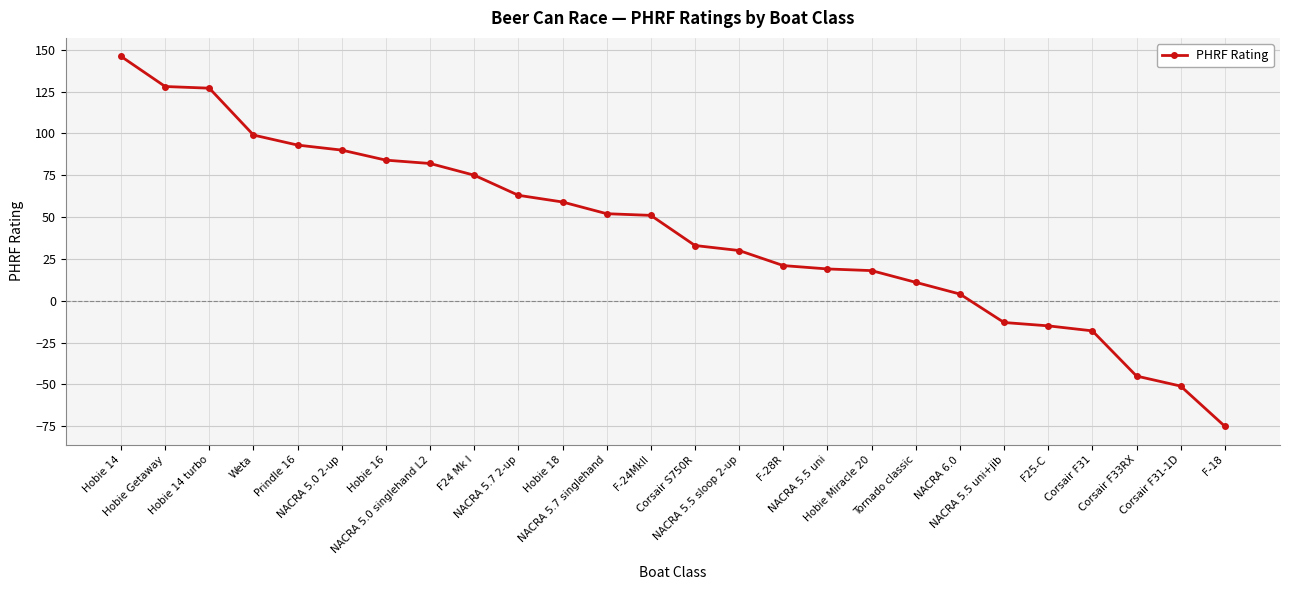

What position from the left is F25-C?

22